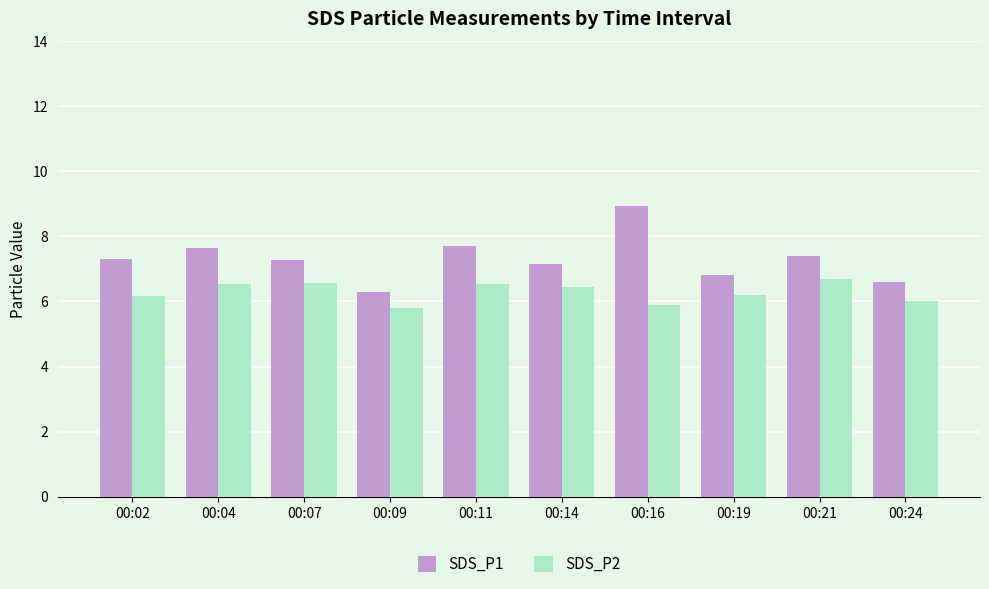

Which series has the largest total across all categories?

SDS_P1